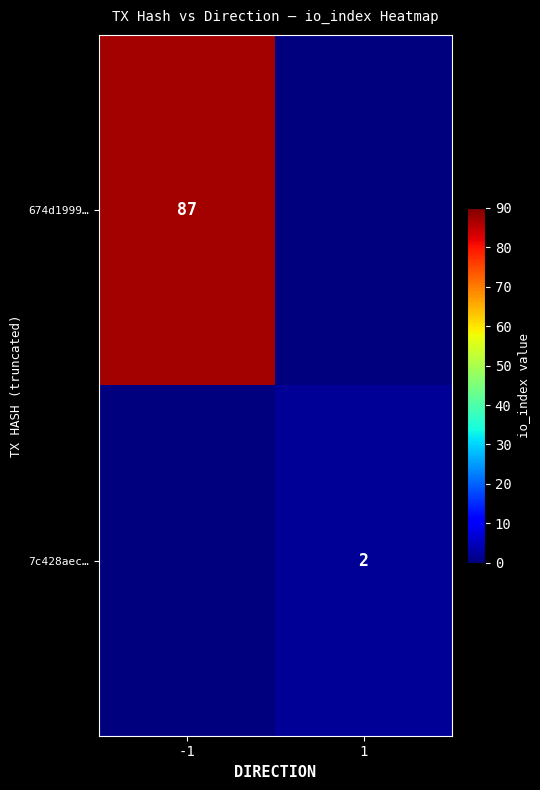

Is the value of 674d1999… at -1 greater than the value of 7c428aec… at 1?

Yes